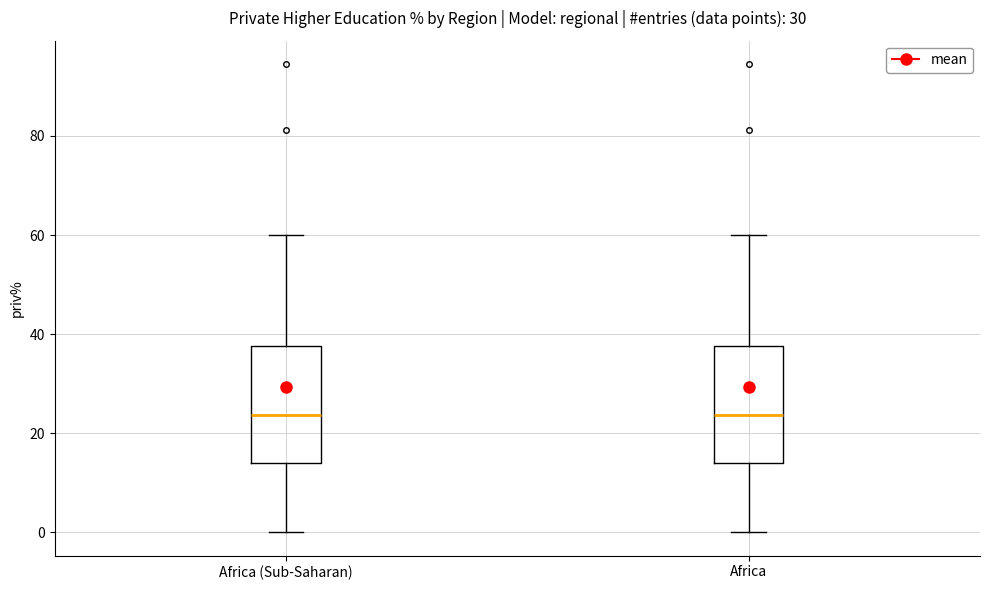

Reading left to right, transcribe this box plot: for each box, give where its median line is, the range the box spans, and where its two whiskers end, as read against the y-axis. The values are not printed on the chart, so give them approximately, as read against the axis.

Africa (Sub-Saharan): median 24, box 14 to 38, whiskers 0 to 60
Africa: median 24, box 14 to 38, whiskers 0 to 60